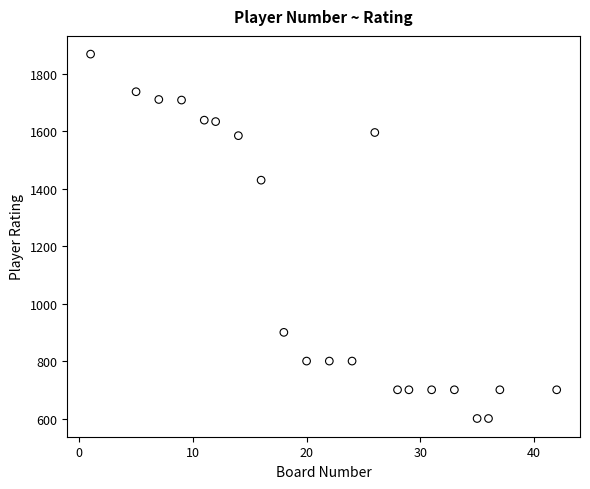

What is the range of X values (max minus min)?

41